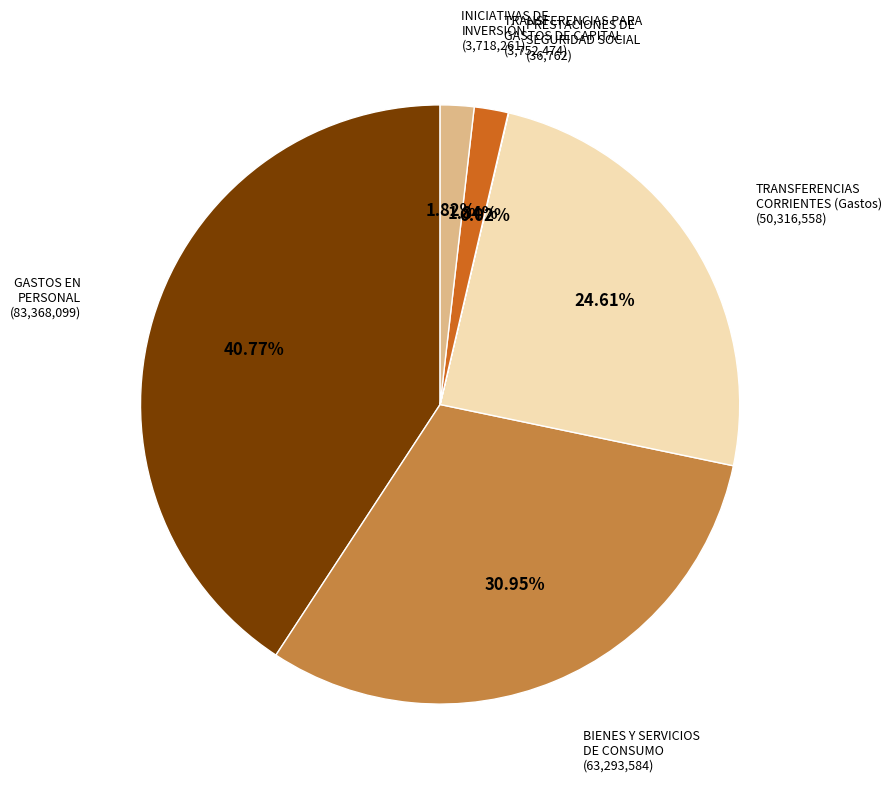

Approximately how many times larger is the value at TRANSFERENCIAS CORRIENTES (Gastos) compared to BIENES Y SERVICIOS DE CONSUMO?

0.8